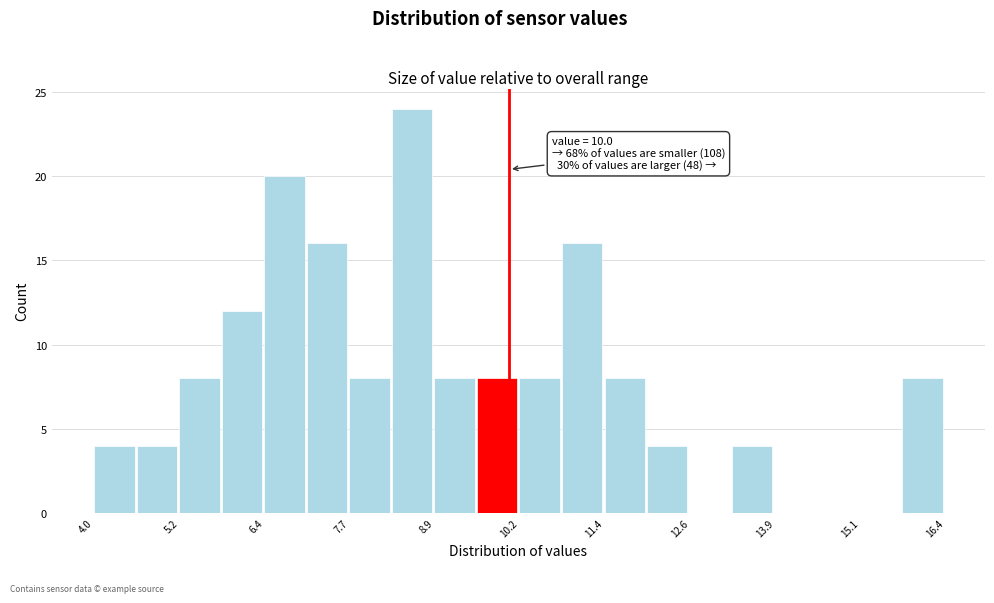

Around what value on the x-axis is the tallest bar? Give the approximate position of its centre, as read against the axis.

8.6